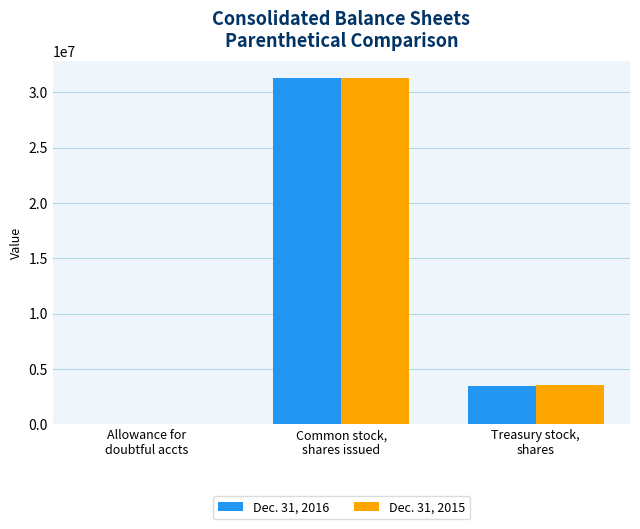

What is the maximum value shown in the chart?

31299194